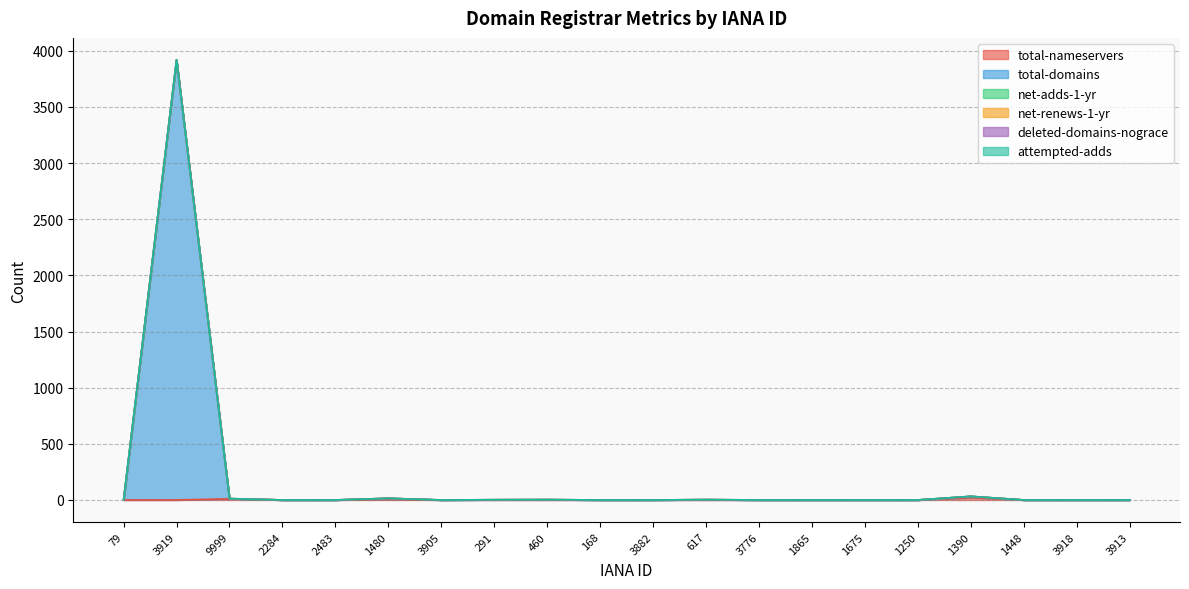

What are all the series names shown in the legend?

total-nameservers, total-domains, net-adds-1-yr, net-renews-1-yr, deleted-domains-nograce, attempted-adds